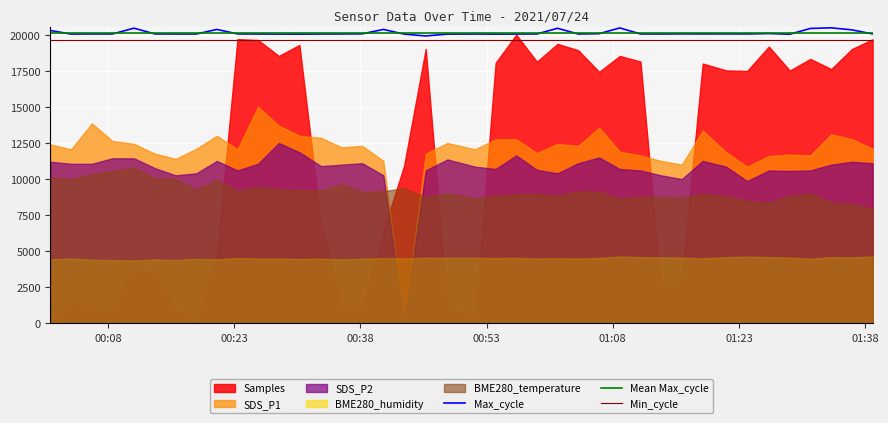

True or false: Max_cycle and Min_cycle intersect in this chart.

False